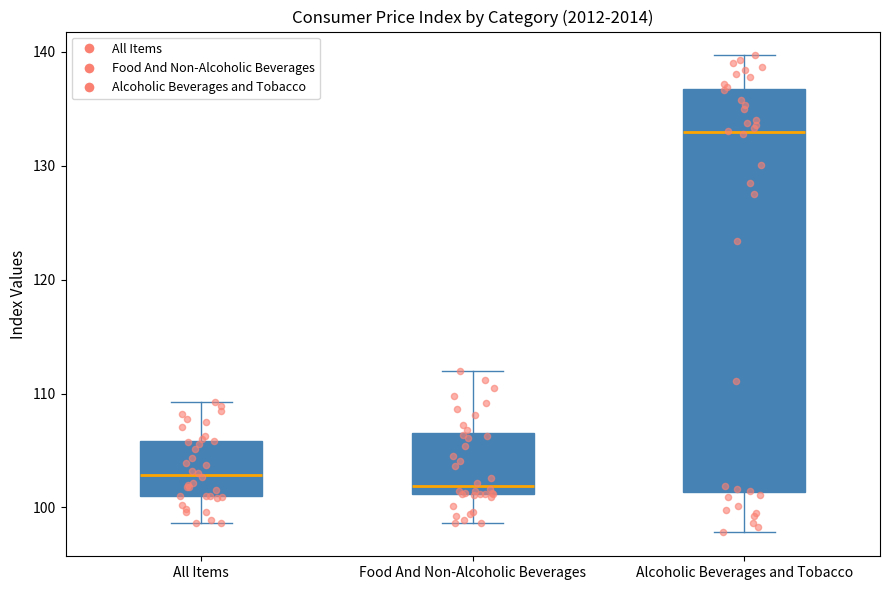

Reading left to right, read every box against the y-axis: the position of its median line, the range the box covers, and the ends of its whiskers. The values are not printed on the chart, so give them approximately, as read against the axis.

All Items: median 103, box 101 to 106, whiskers 99 to 109
Food And Non-Alcoholic Beverages: median 102, box 101 to 107, whiskers 99 to 112
Alcoholic Beverages and Tobacco: median 133, box 101 to 137, whiskers 98 to 140